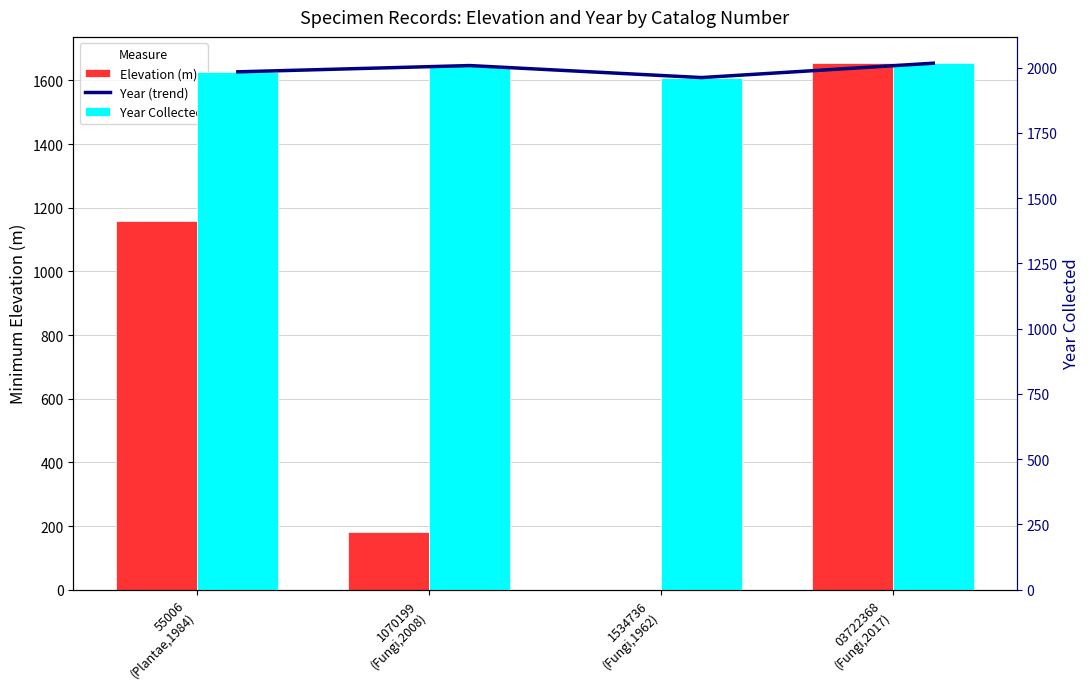

What is the sum of all Year Collected values?

7971